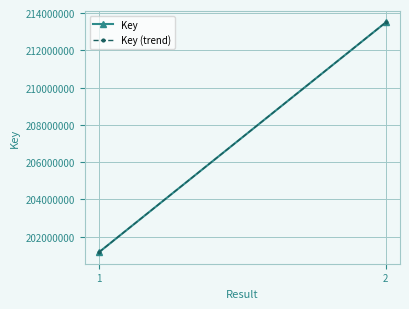

Reading right to left, what are all the values shown in this chart?

Key: 213493632	201158321
Key (trend): 213493632	201158321